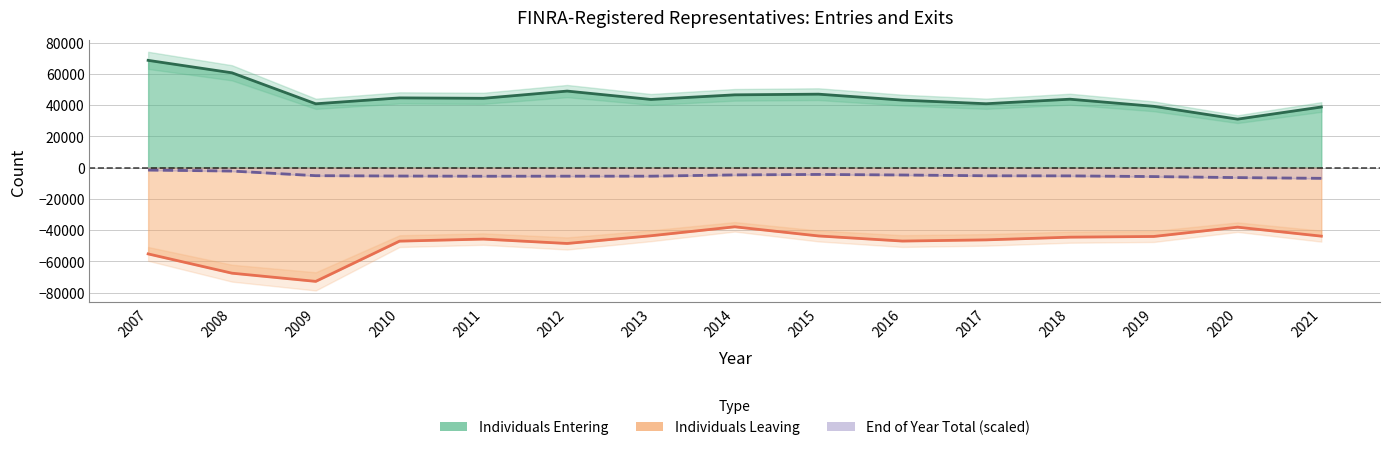

At which label does Individuals Entering reach its peak?

2007